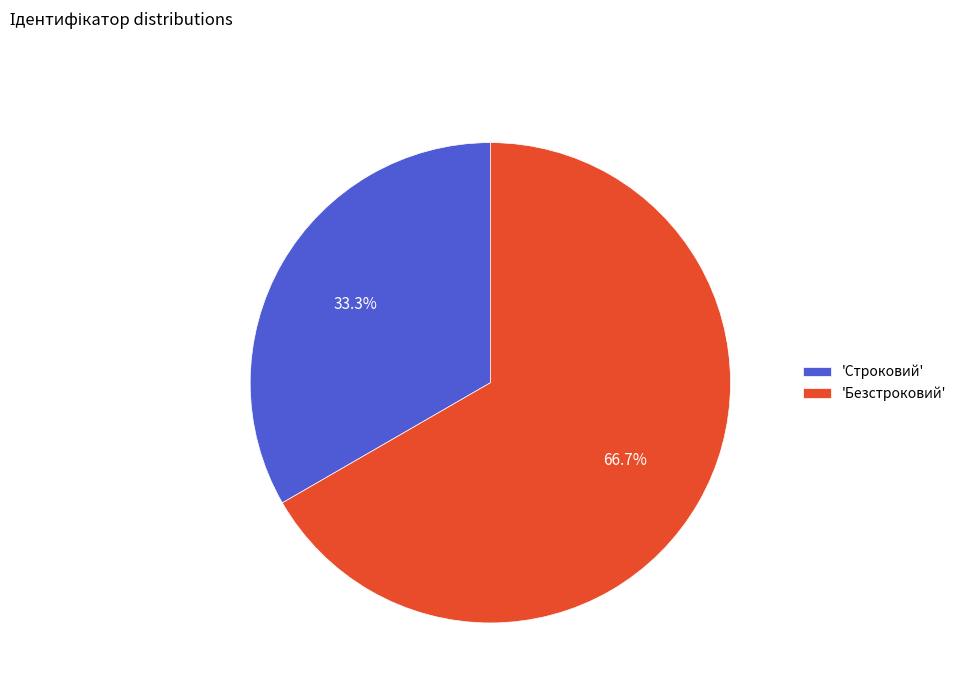

Is there a majority slice in this chart?

Yes